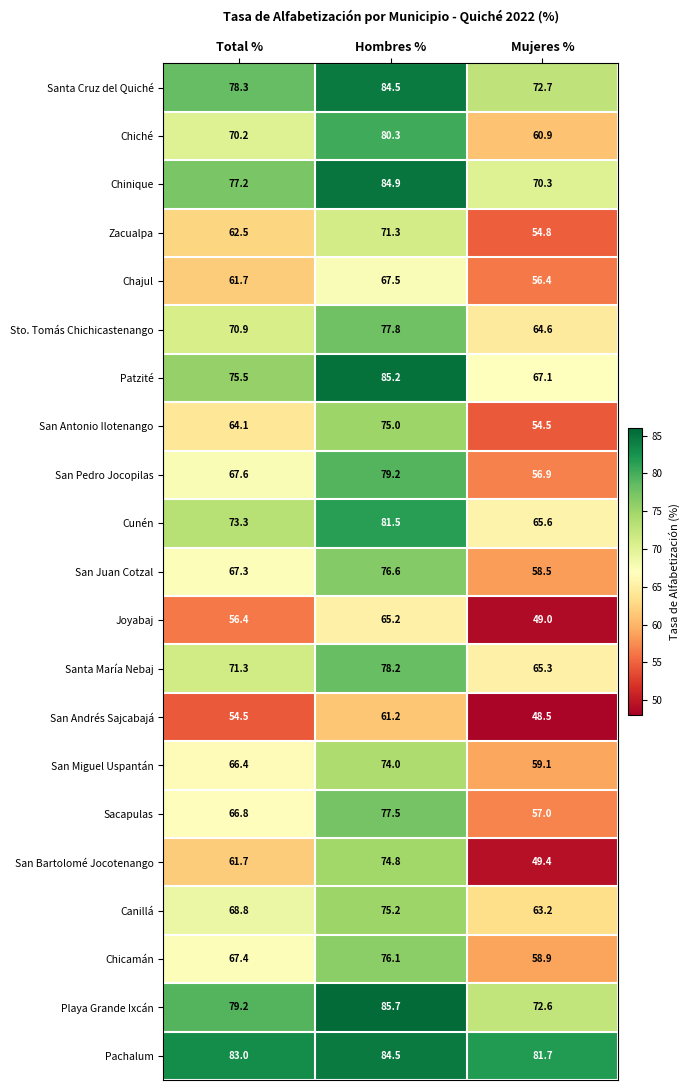

What is the sum of all Sacapulas values?

201.3